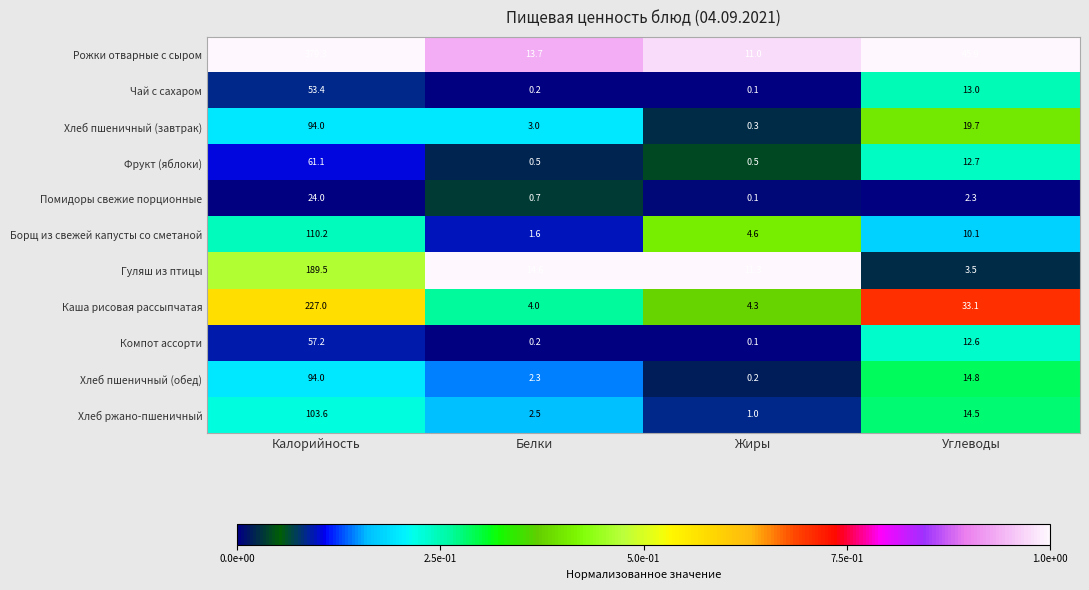

Which series changed the most between Калорийность and Углеводы?

Рожки отварные с сыром